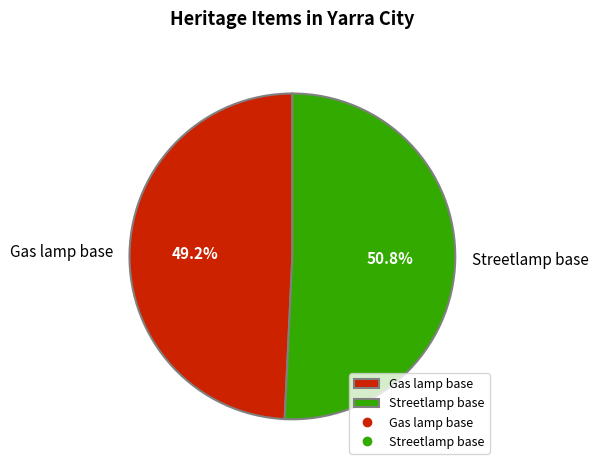

How many slices are in this pie chart?

2